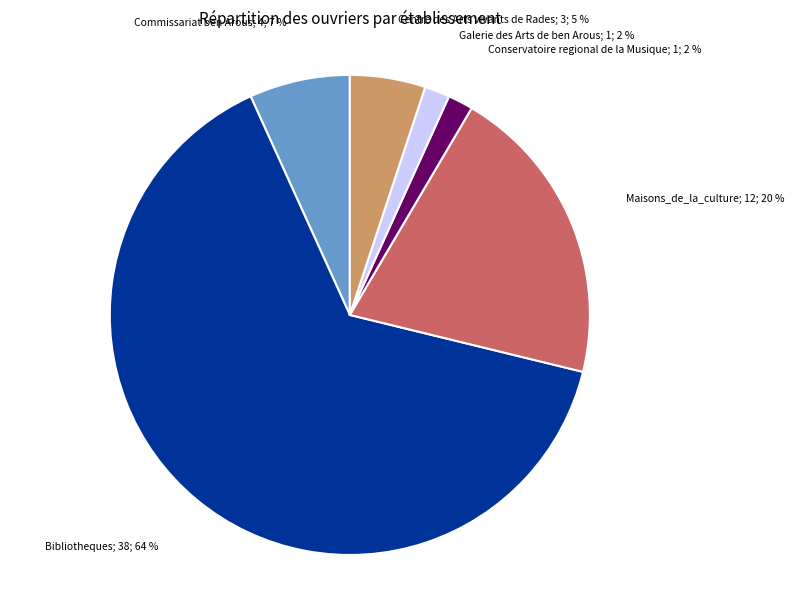

Does any single category account for the majority?

Yes